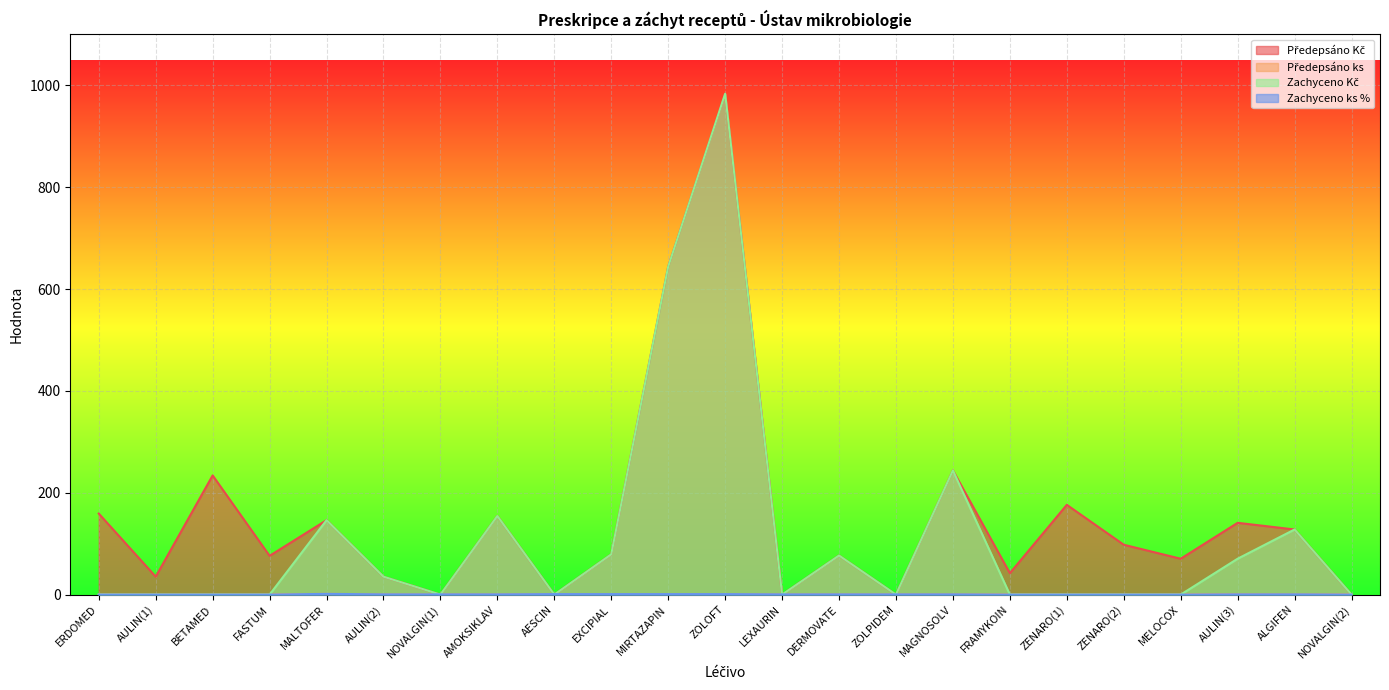

What is the difference between the maximum and minimum values in the Zachyceno Kč series?

983.6